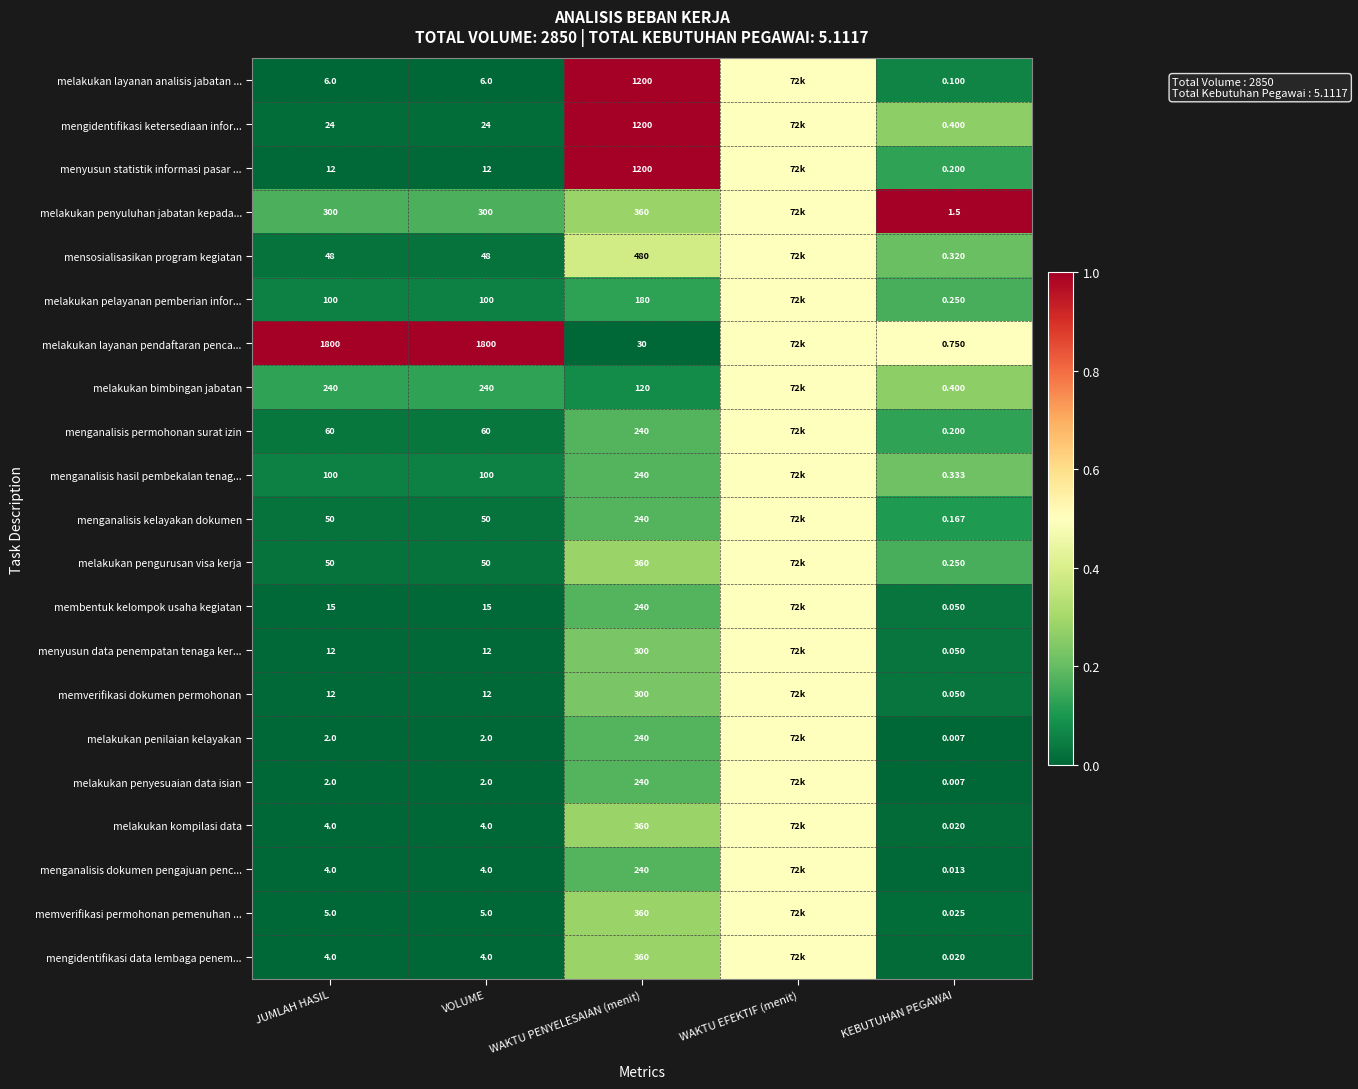

Is the value of memverifikasi dokumen permohonan at KEBUTUHAN PEGAWAI greater than the value of mengidentifikasi ketersediaan infor... at VOLUME?

No